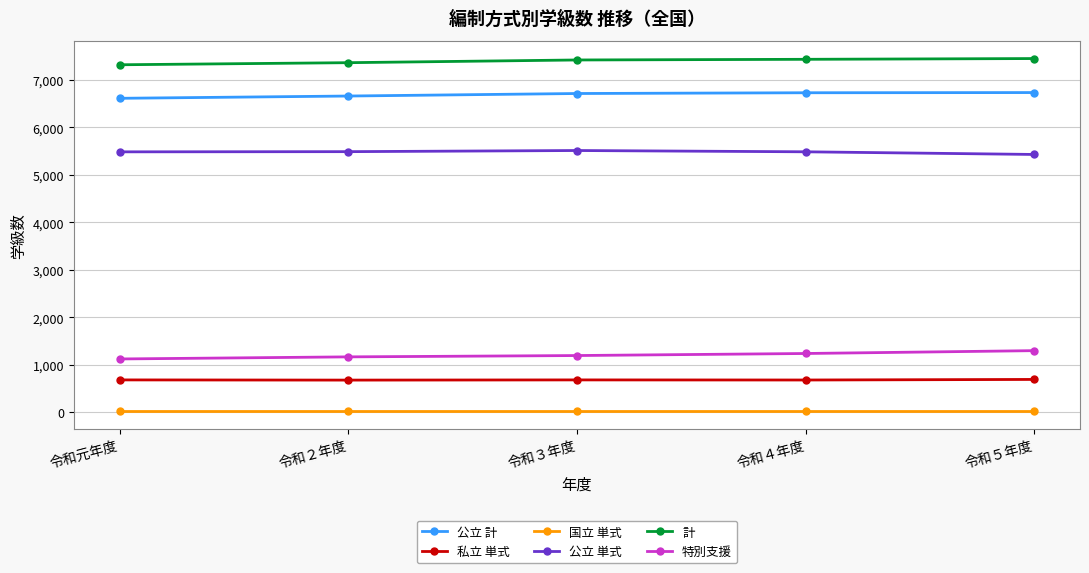

Does the chart display data point markers on the line(s)?

Yes